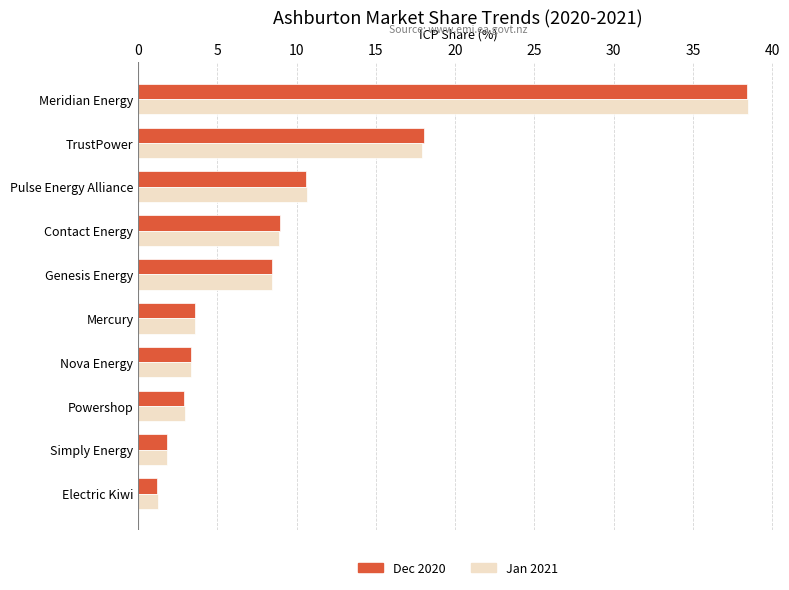

Where is Dec 2020 nearest to the value 19?

TrustPower